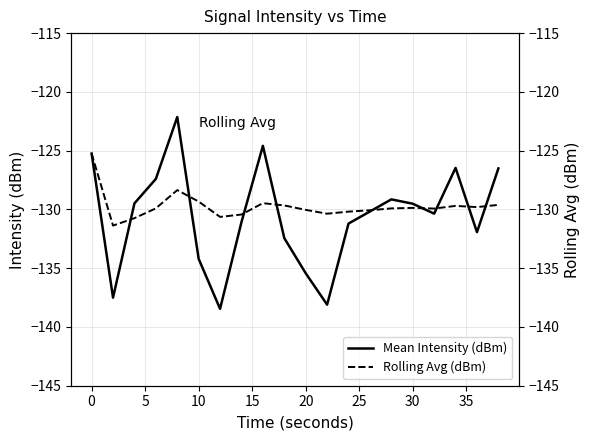

Does the chart have visible grid lines?

Yes